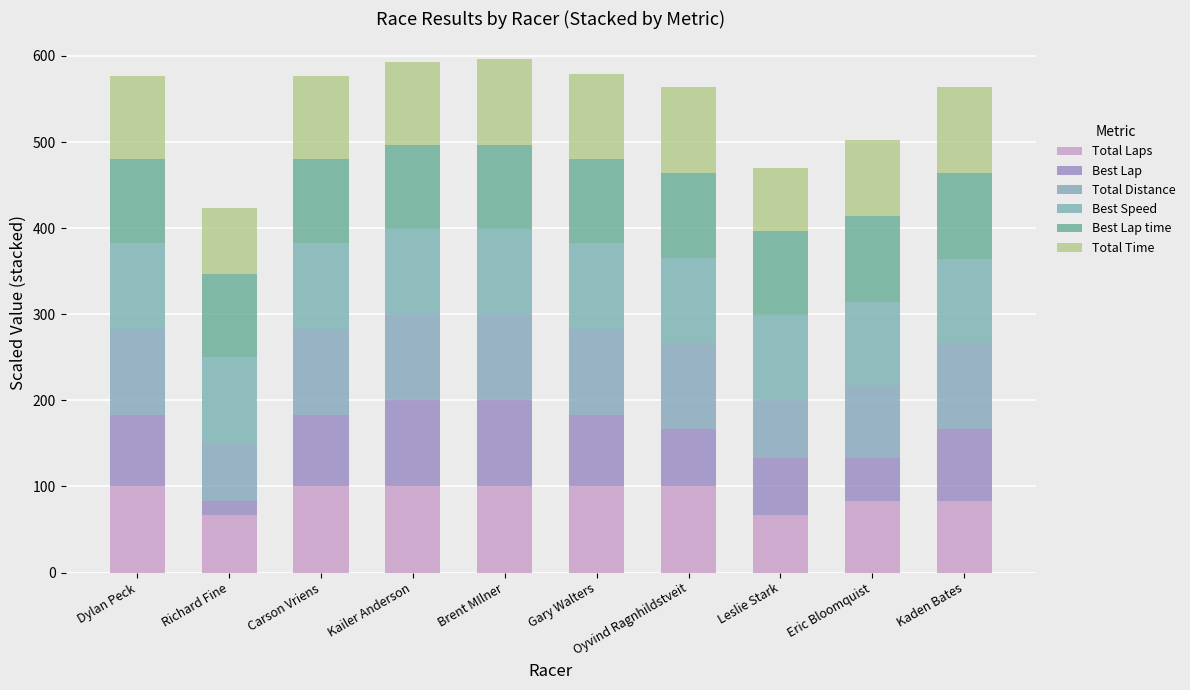

Are the bars grouped side by side (vs. stacked)?

No